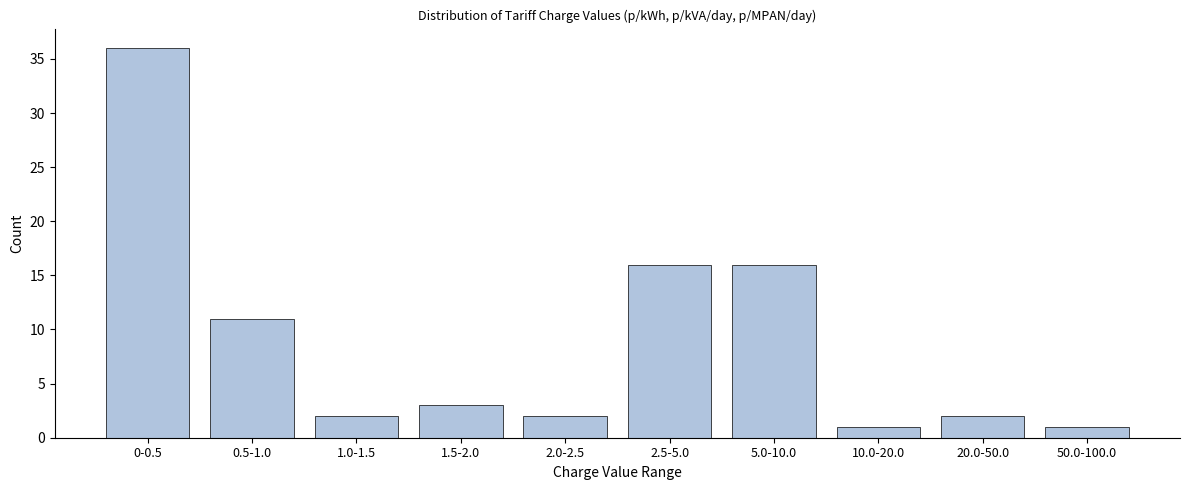

Reading left to right, what are all the values shown in this chart?

36	11	2	3	2	16	16	1	2	1